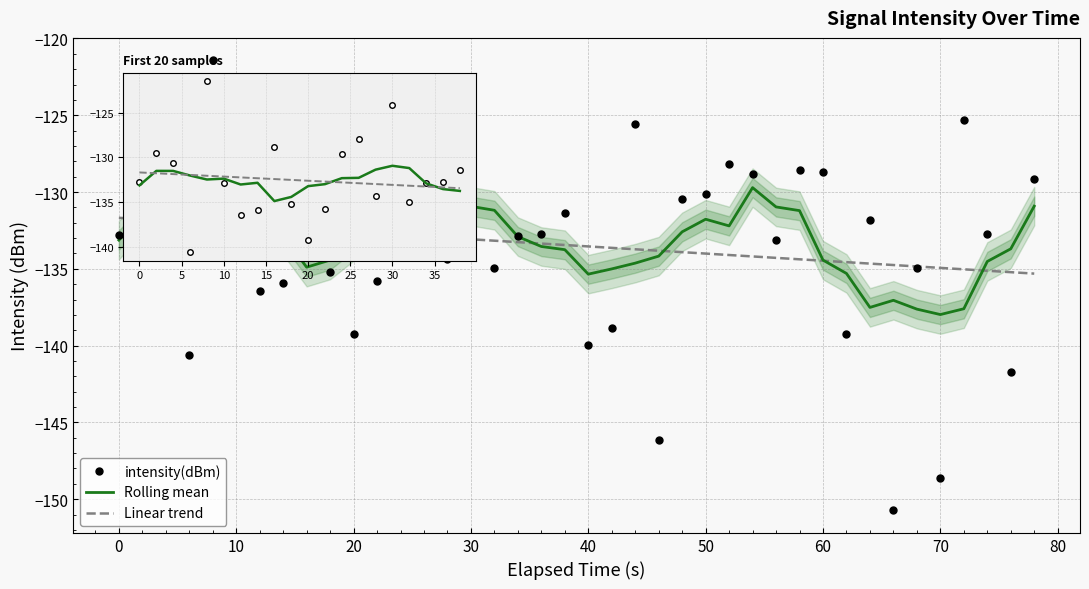

What is the difference between the maximum and minimum values in the Rolling mean series?

8.3